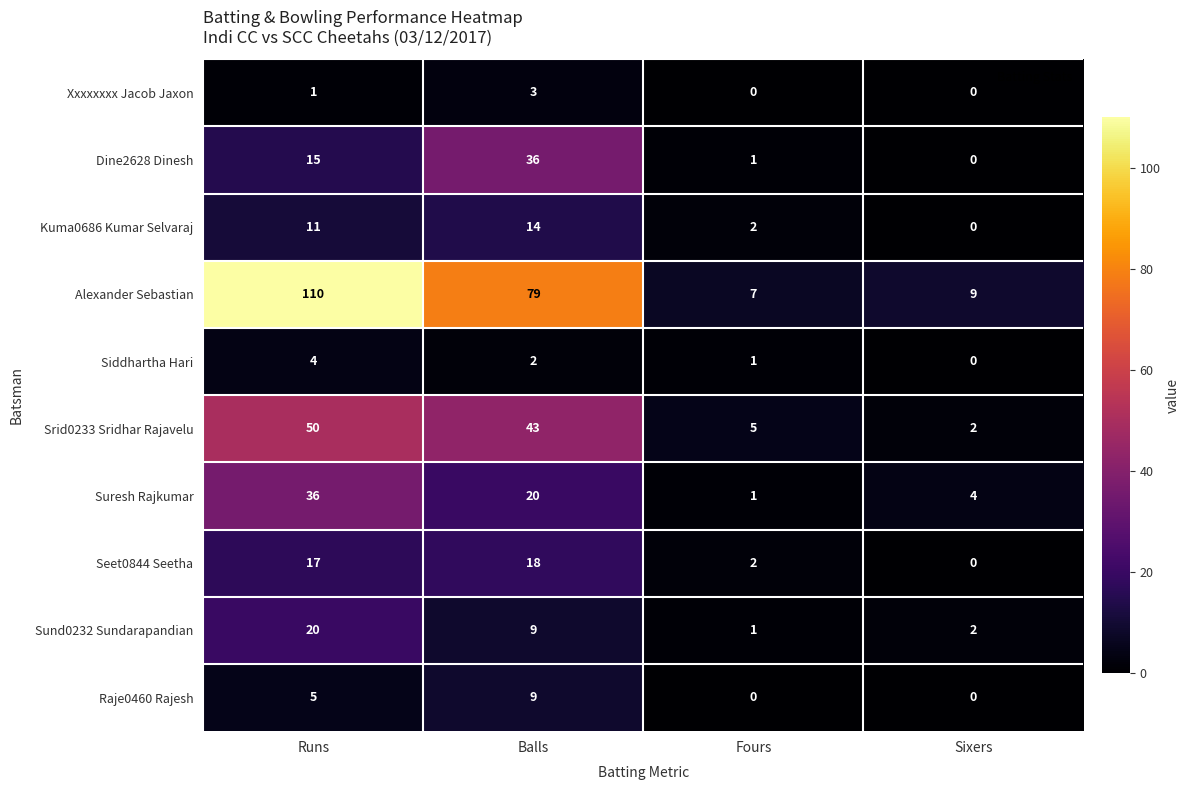

What is the difference between the maximum and minimum values in the Suresh Rajkumar series?

35